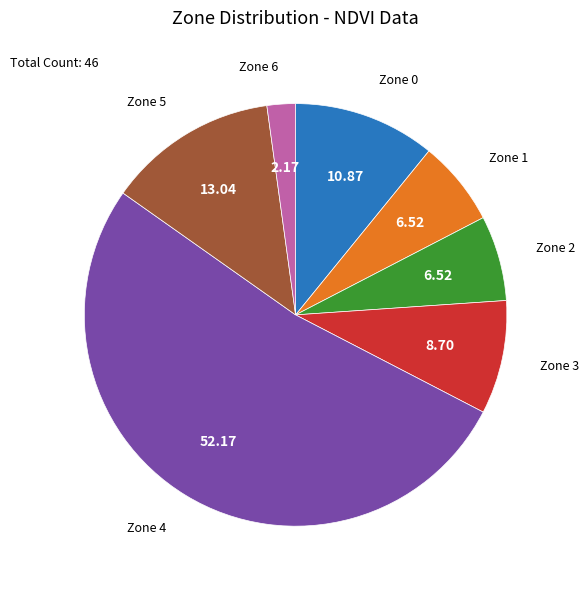

Is Zone 5 the majority of the pie?

No